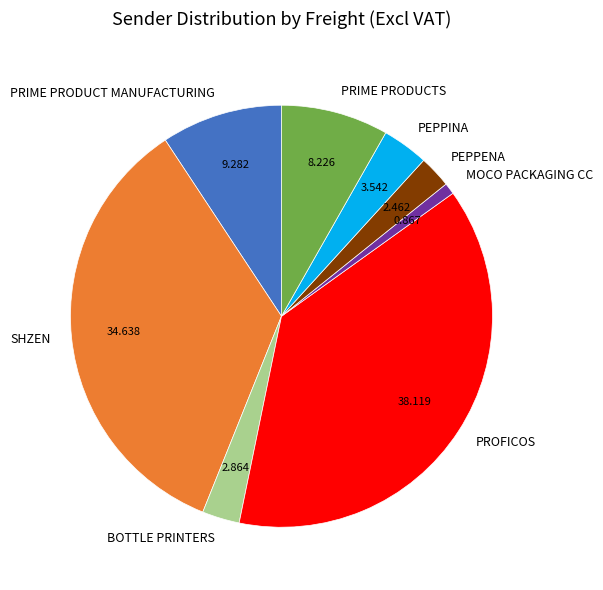

Combined, do PEPPINA and BOTTLE PRINTERS account for over 50%?

No